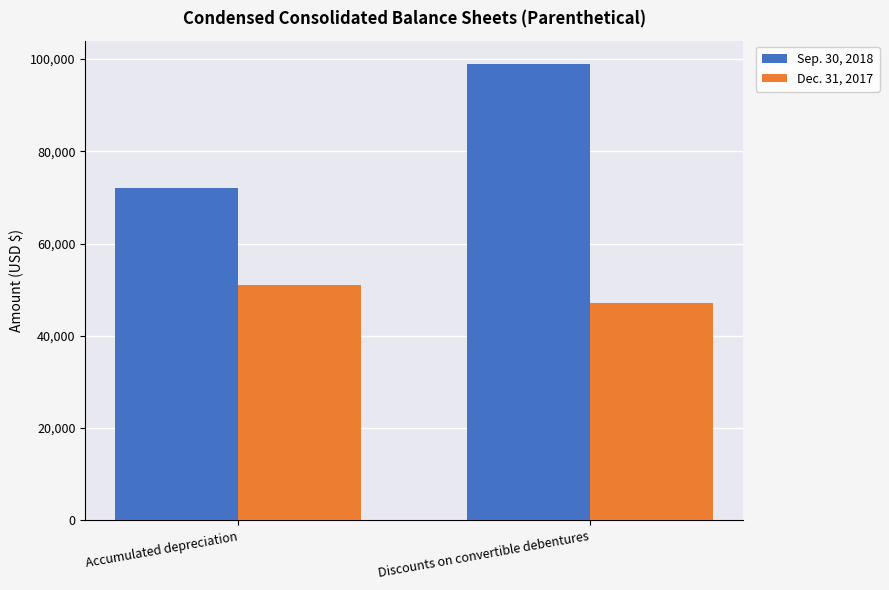

What is the maximum value for Dec. 31, 2017?

51000